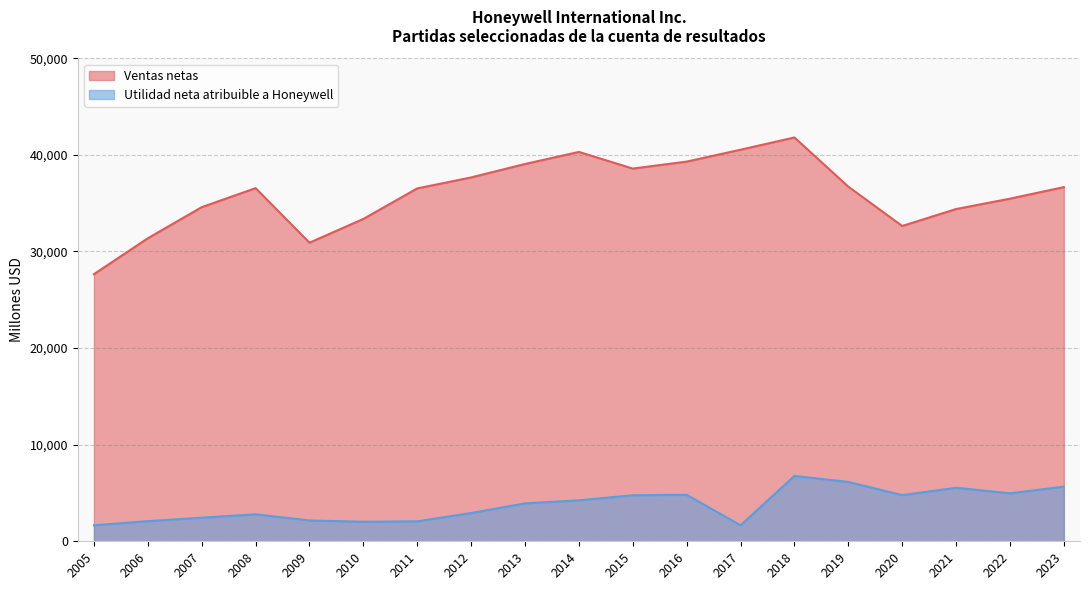

How many values in the Utilidad neta atribuible a Honeywell series are below 3924?

9